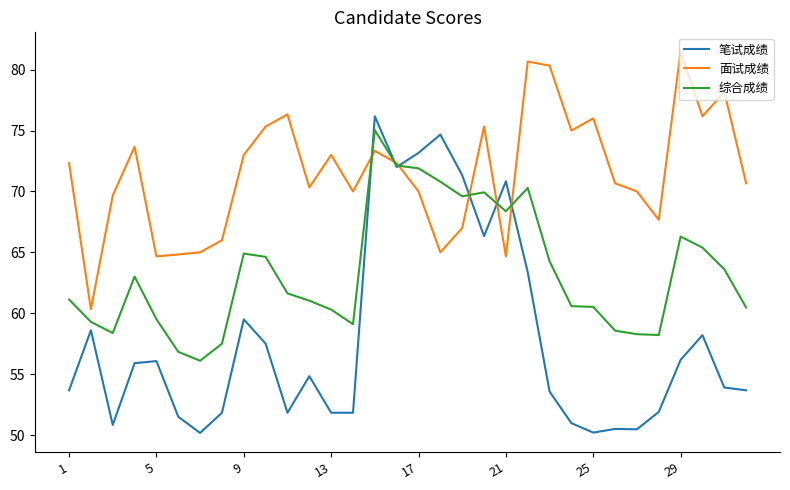

Rank the series by their average value, from highest to lowest.

面试成绩, 综合成绩, 笔试成绩